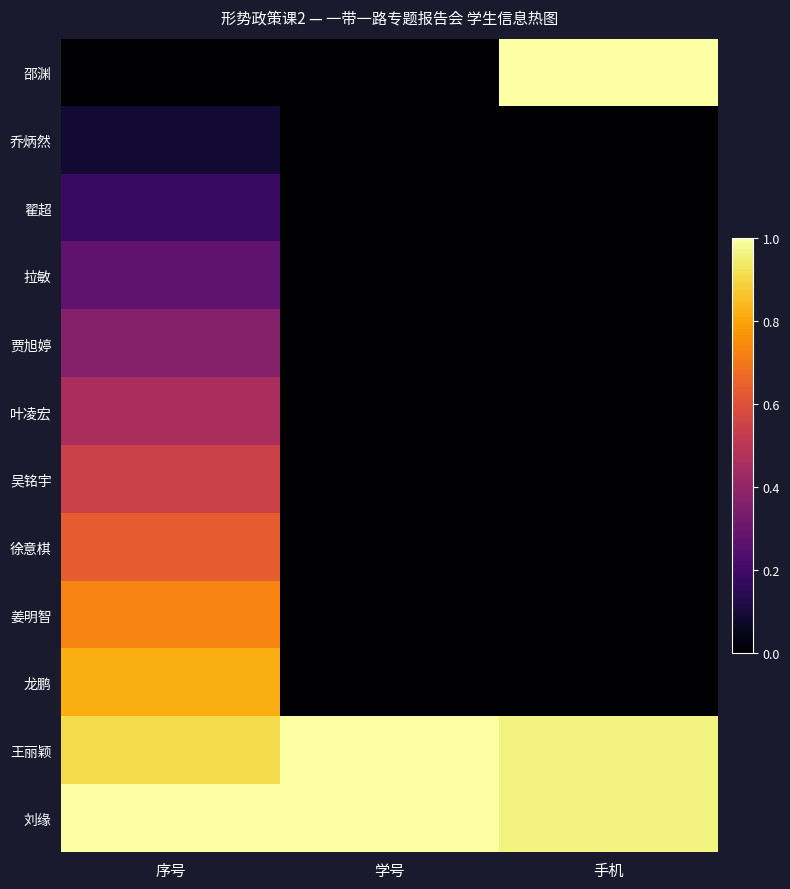

Which series has the largest total across all categories?

刘缘